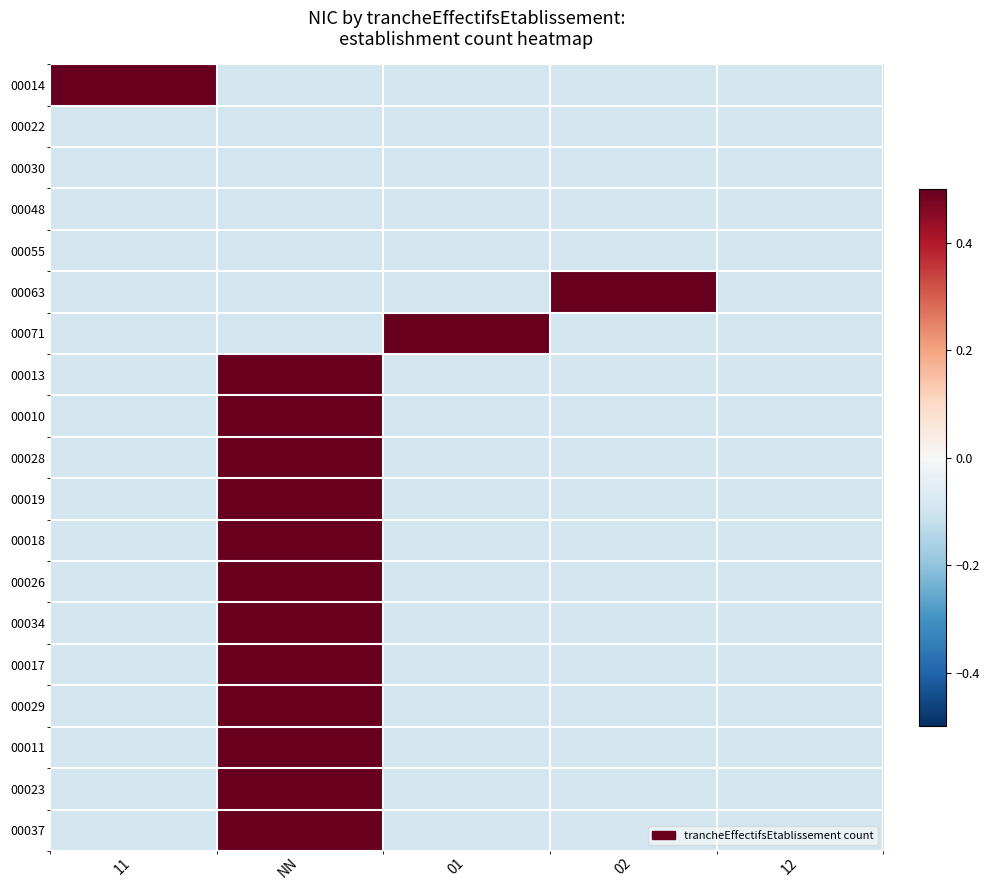

At how many categories does at least one series exceed 0?

4